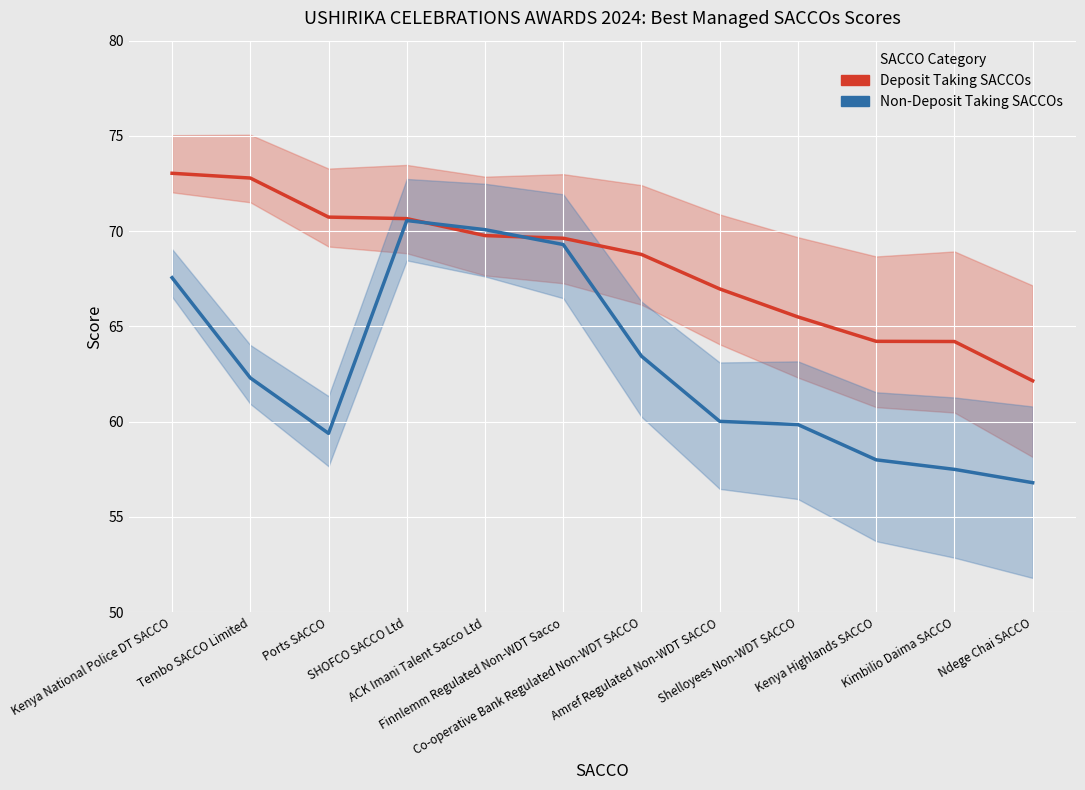

Is the value of Deposit Taking SACCOs at Ndege Chai SACCO greater than the value of Non-Deposit Taking SACCOs at Amref Regulated Non-WDT SACCO?

Yes